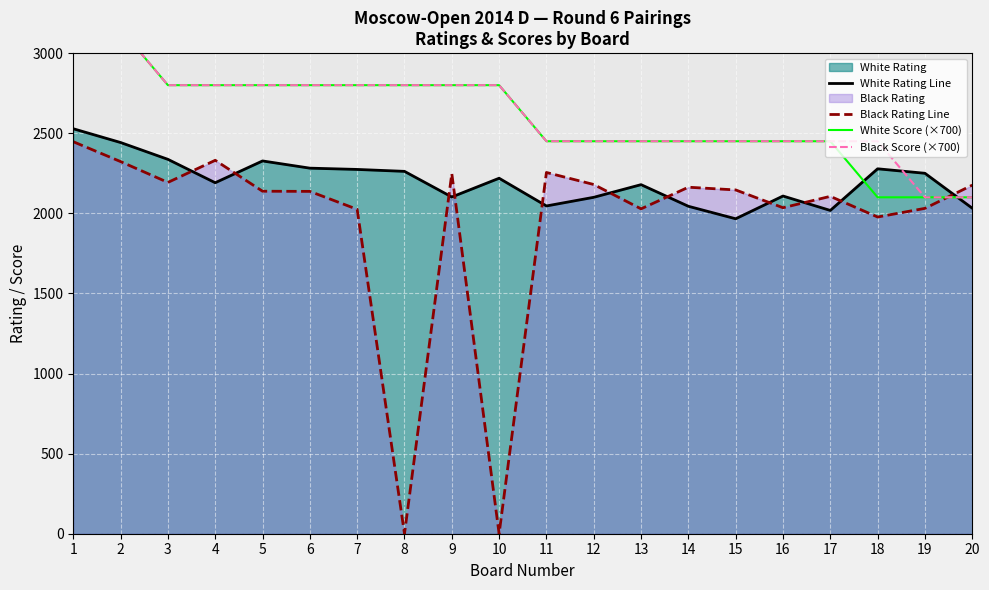

What is the spread (max minus min) of values at 14?

406